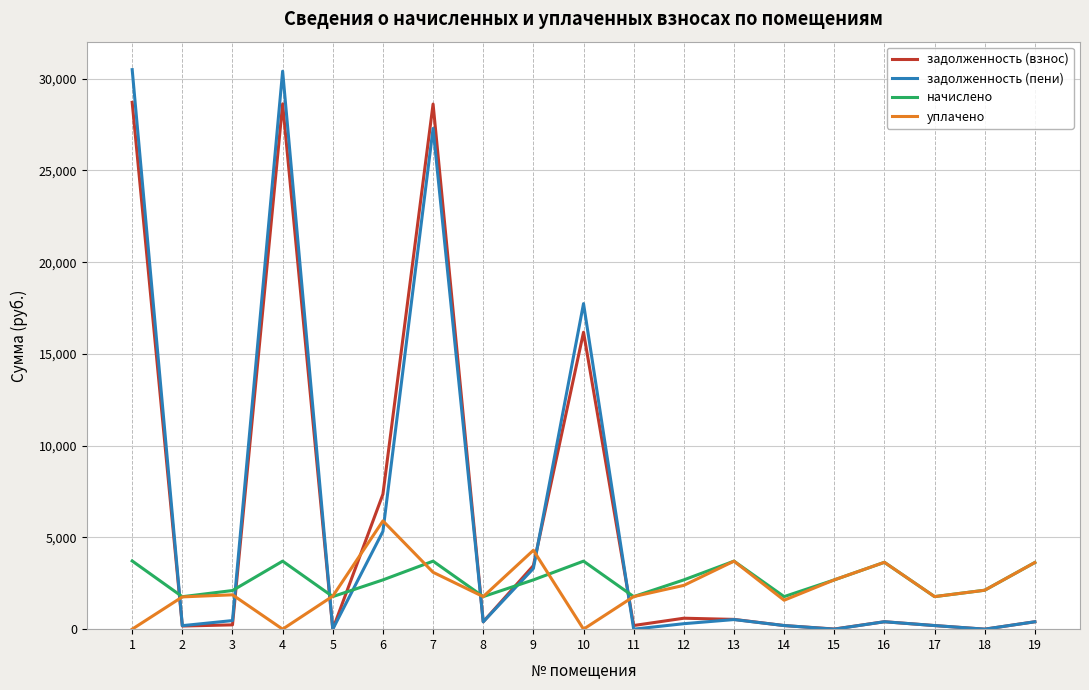

How many times do задолженность (пени) and уплачено cross each other?

7